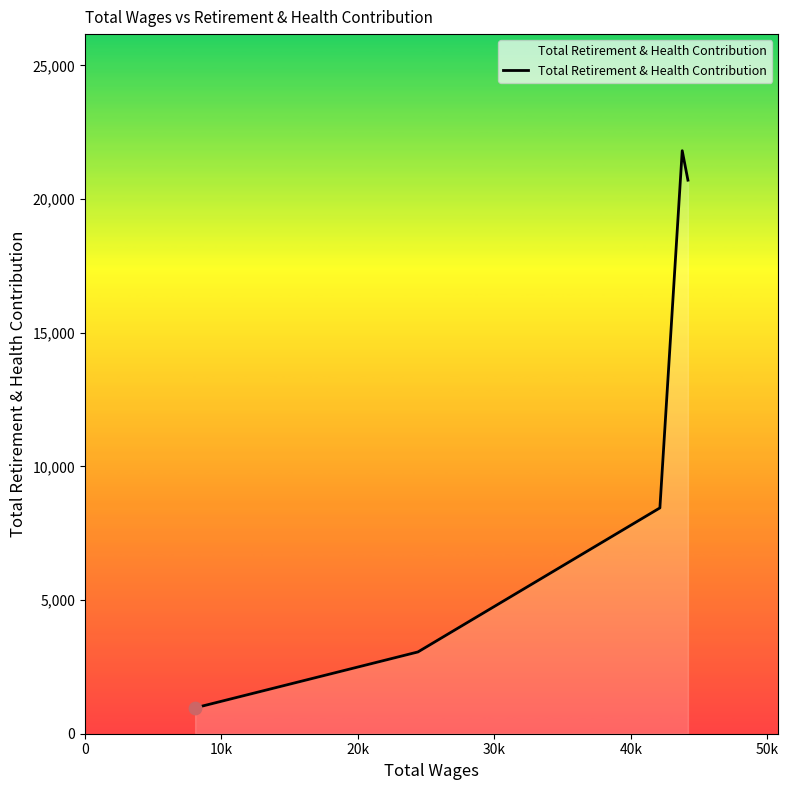

What is the sum of all values?

54994